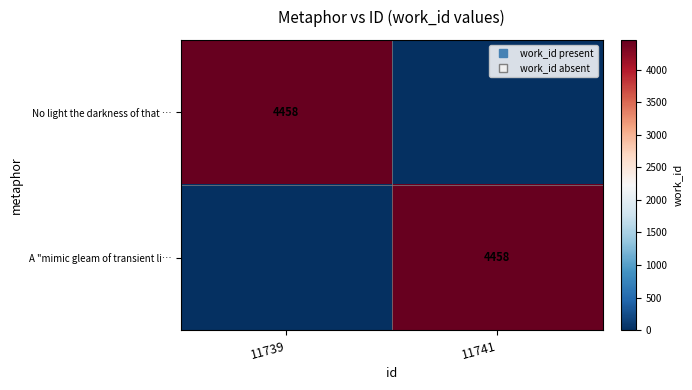

The value of No light the darkness of that … at 11739 is 2096. True or false?

False